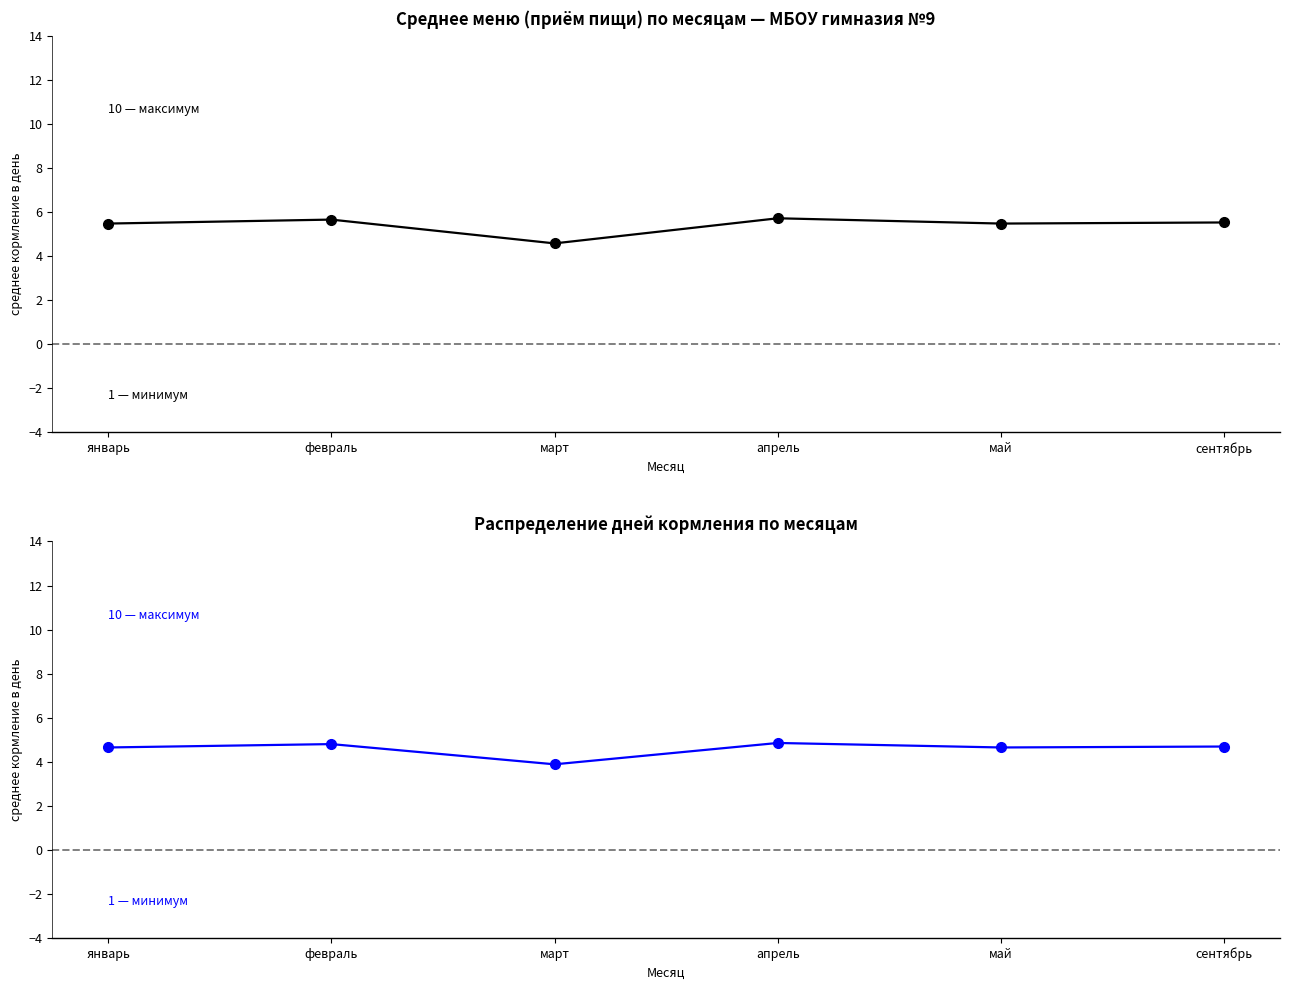

Is it true that Взвешенное среднее equals 4.9 at апрель?

True